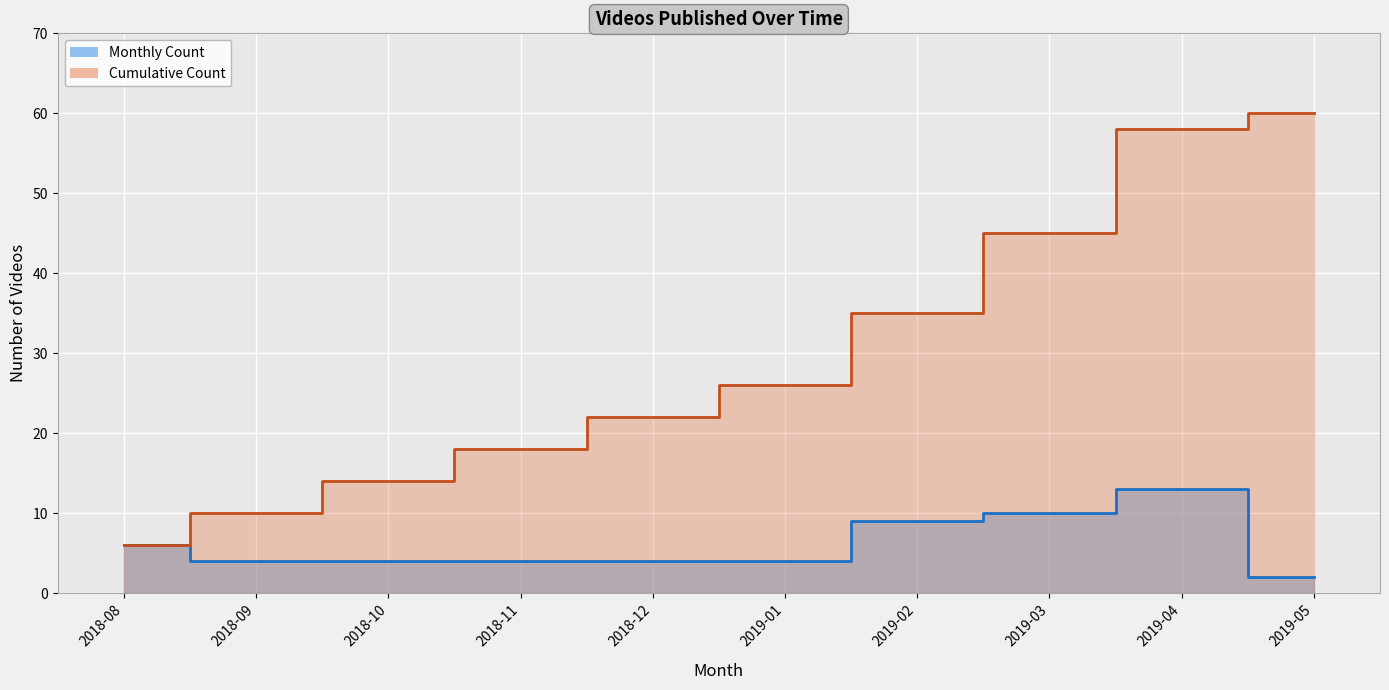

What is the total value across all series at 2019-04?

71